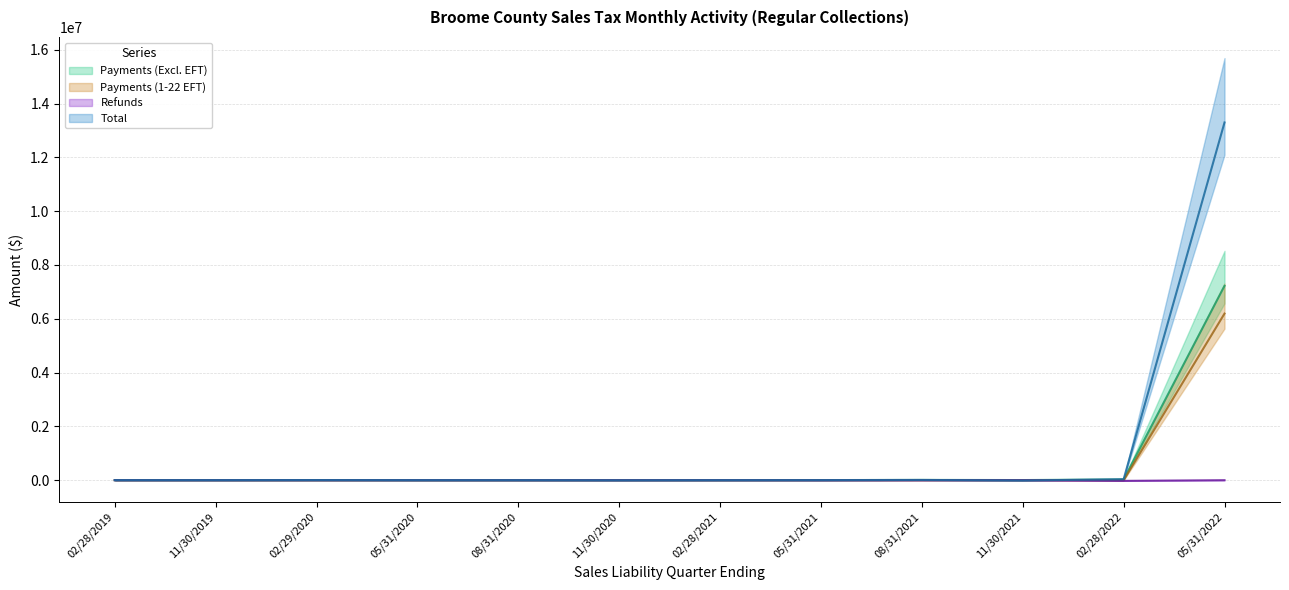

What position from the right is 02/28/2022?

2